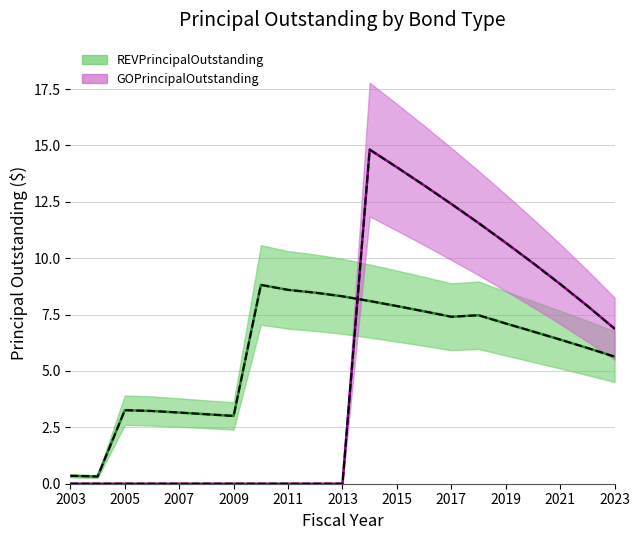

Does the chart display data point markers on the line(s)?

No